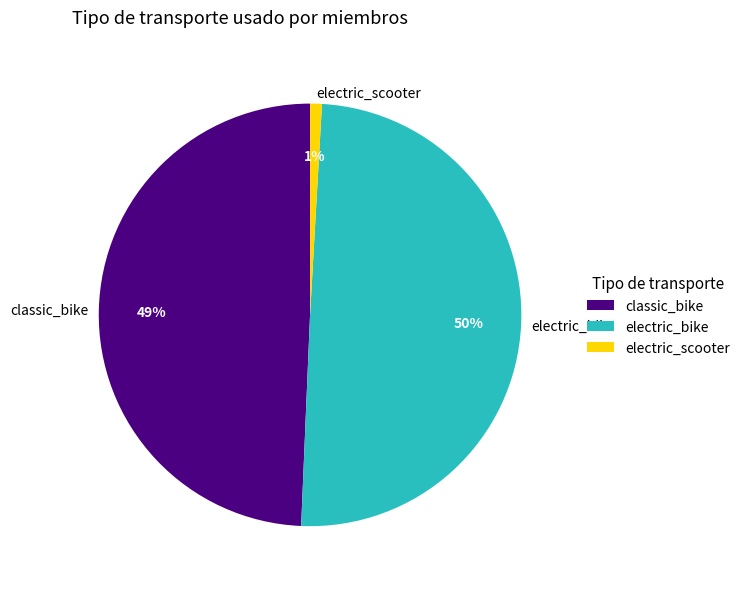

Approximately how many times larger is the value at classic_bike compared to electric_bike?

1.0